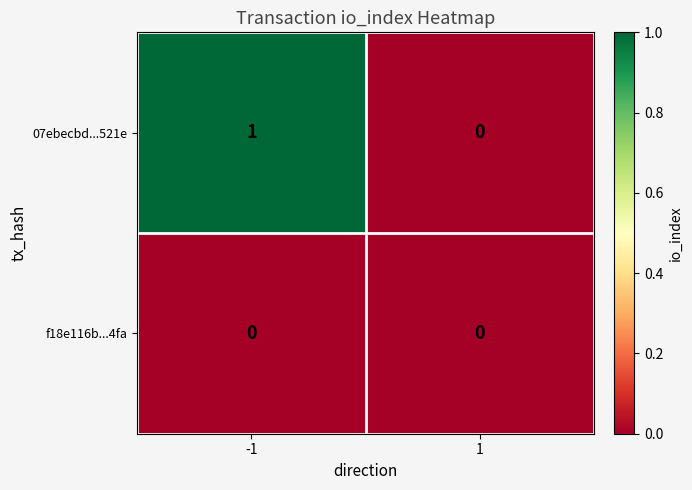

Reading left to right, what are all the values shown in this chart?

07ebecbd...521e: 1	0
f18e116b...4fa: 0	0